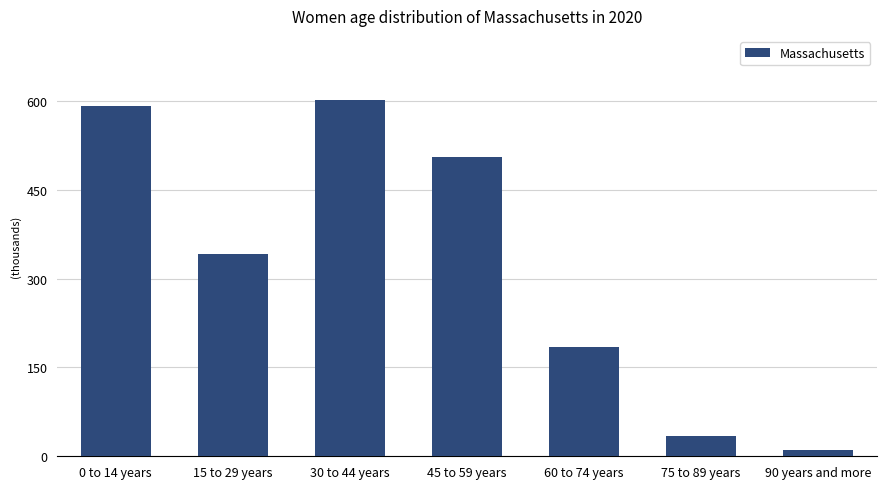

Rank the categories by value from highest to lowest.

30 to 44 years, 0 to 14 years, 45 to 59 years, 15 to 29 years, 60 to 74 years, 75 to 89 years, 90 years and more